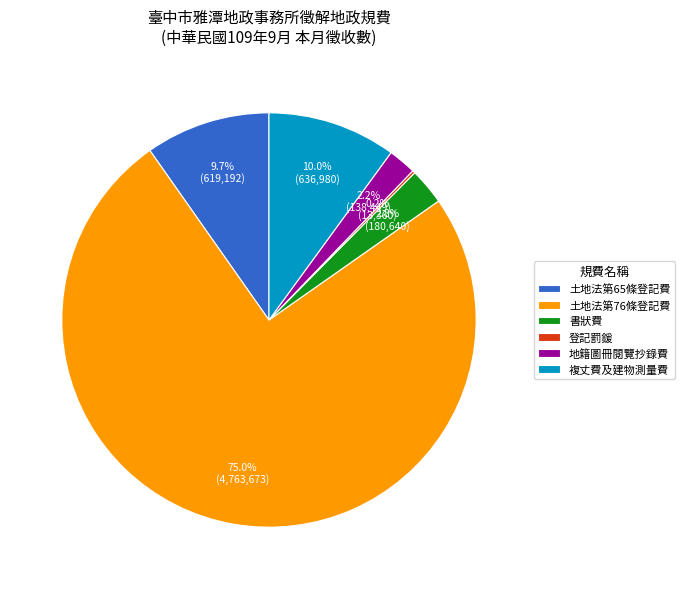

What is the largest slice in the pie chart?

土地法第76條登記費